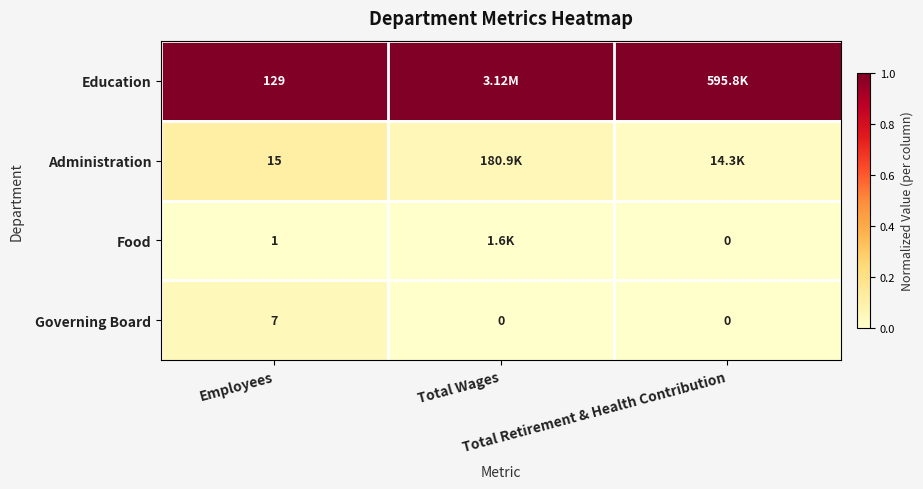

How many values in the Governing Board series exceed 0?

1